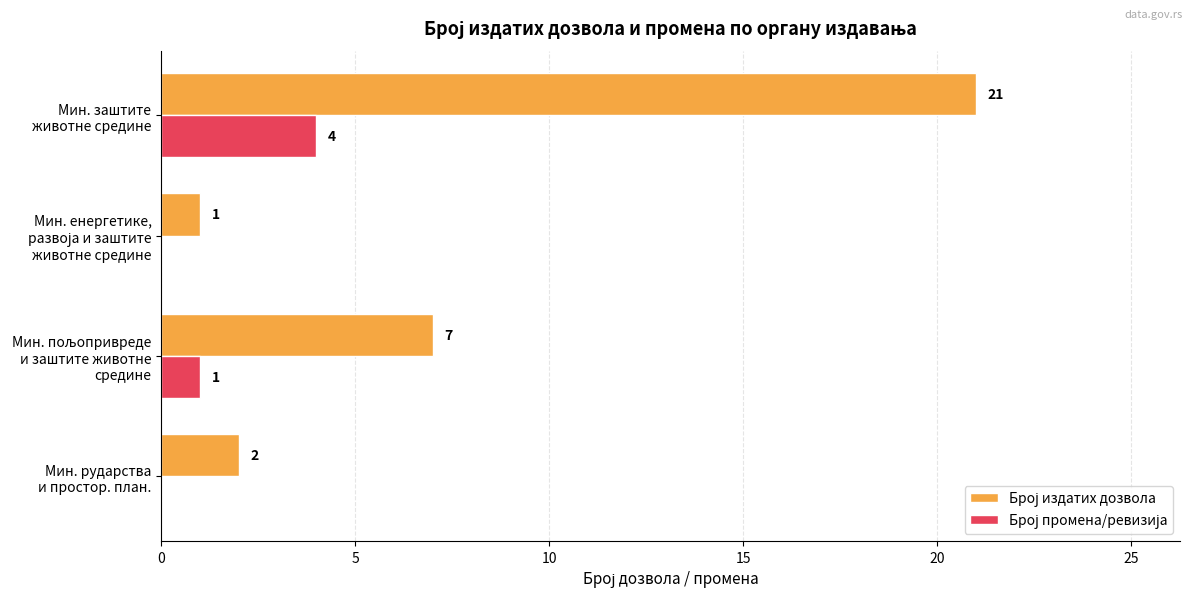

Which label corresponds to the largest value in the chart?

Мин. заштите
животне средине